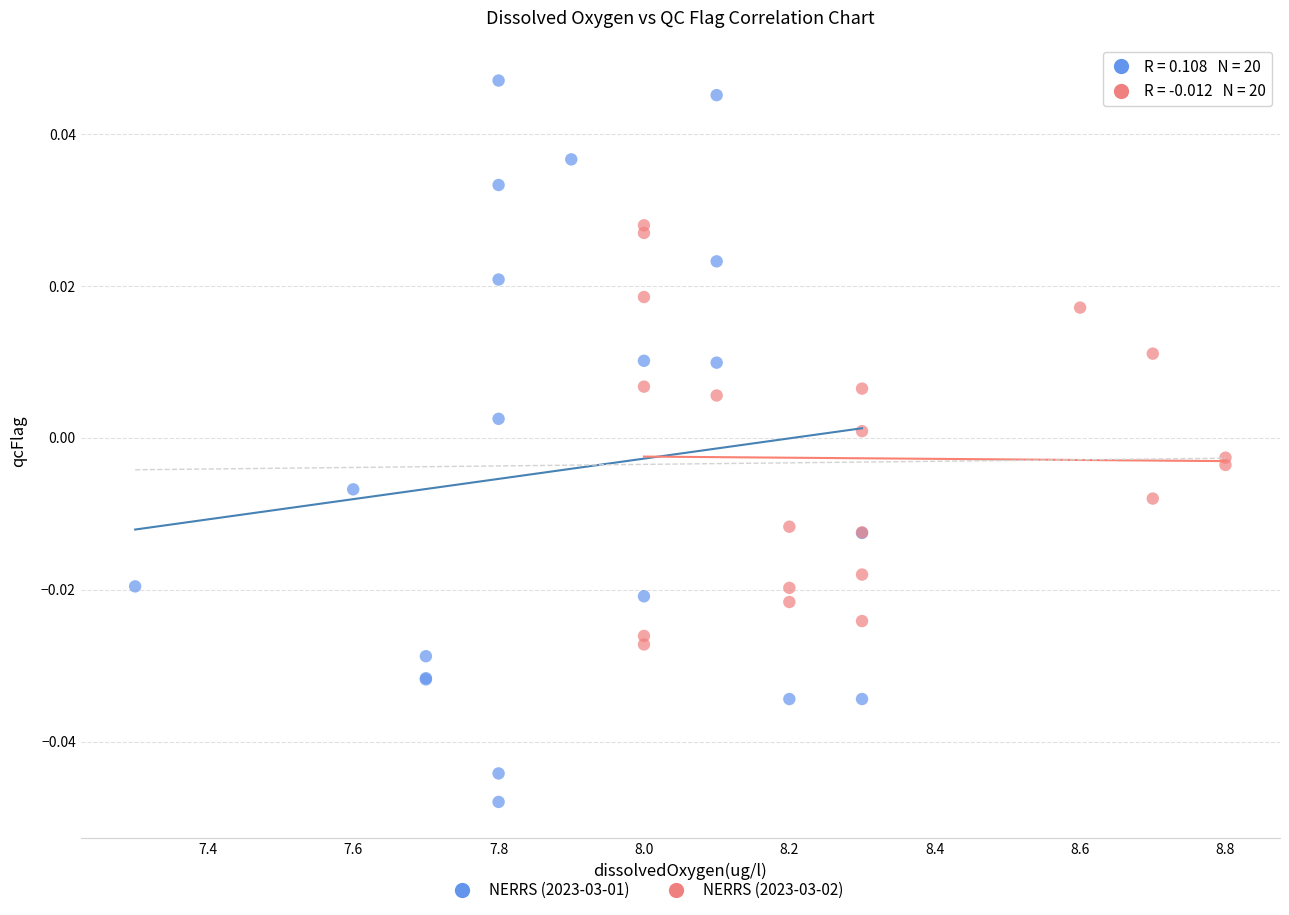

Which series reaches the maximum Y coordinate?

NERRS (2023-03-01)